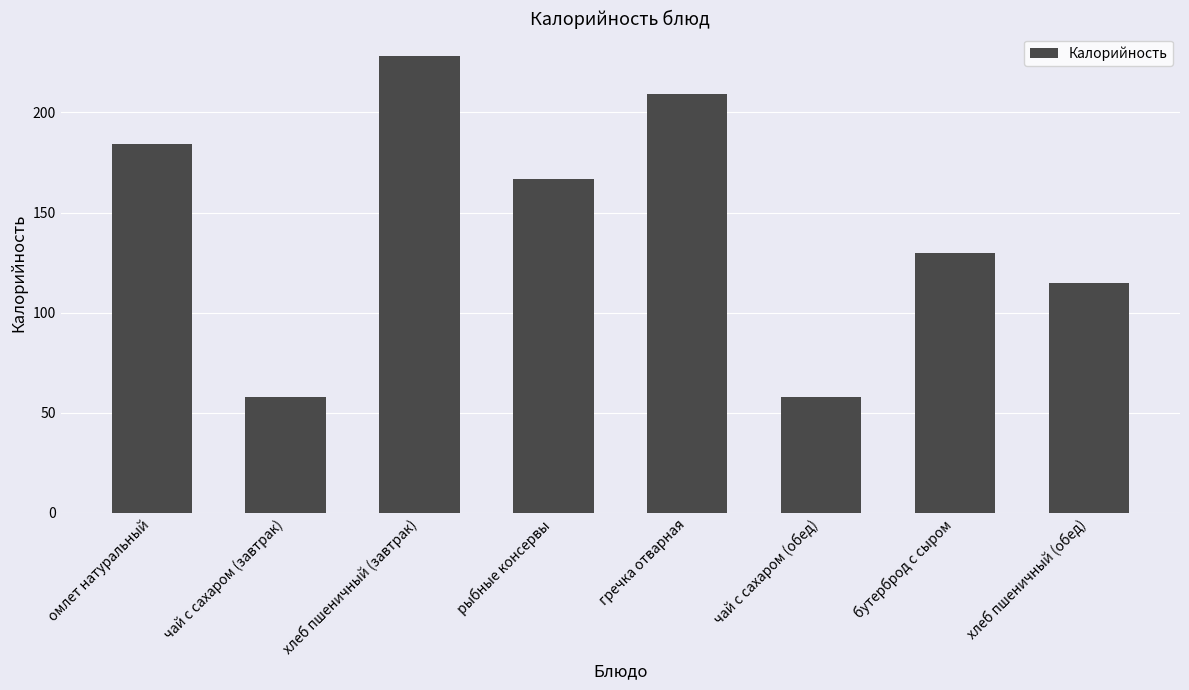

Is it true that the value at гречка отварная is 209?

True